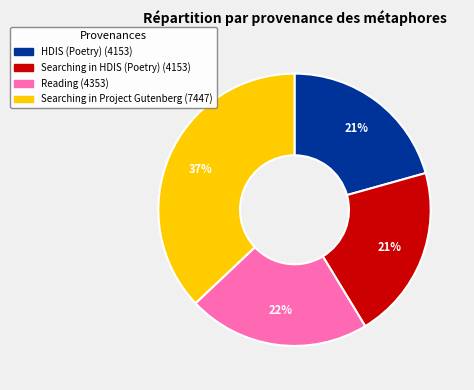

Does Searching in Project Gutenberg represent more than half of the total?

No